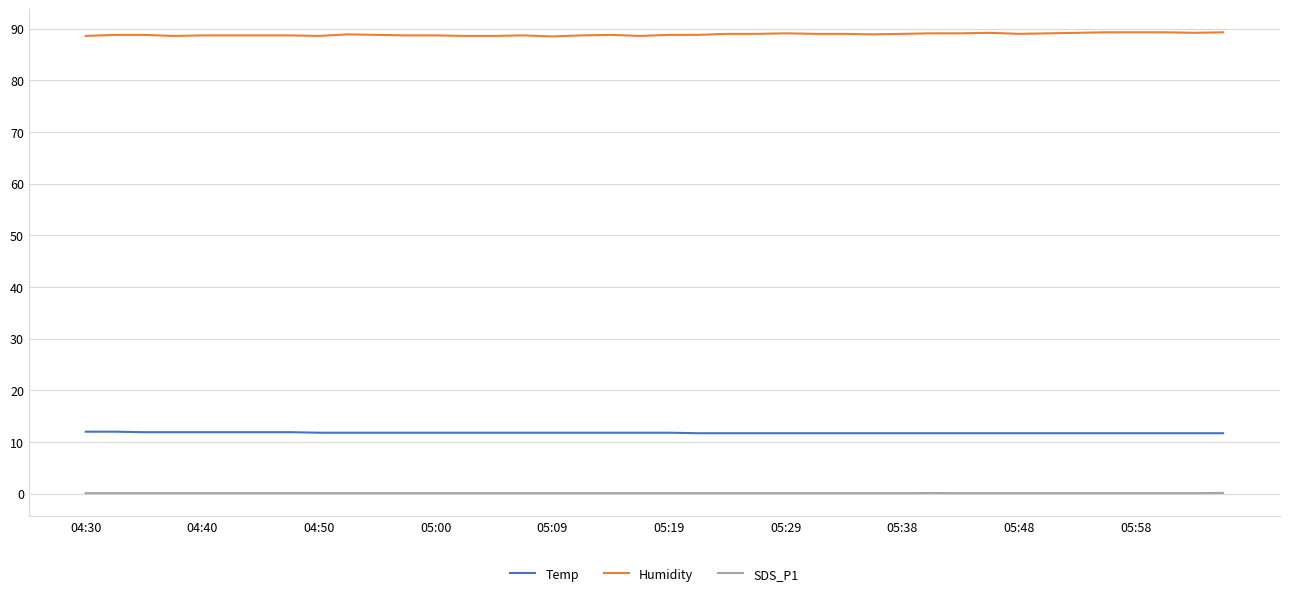

True or false: SDS_P1 and Humidity cross at least once.

False